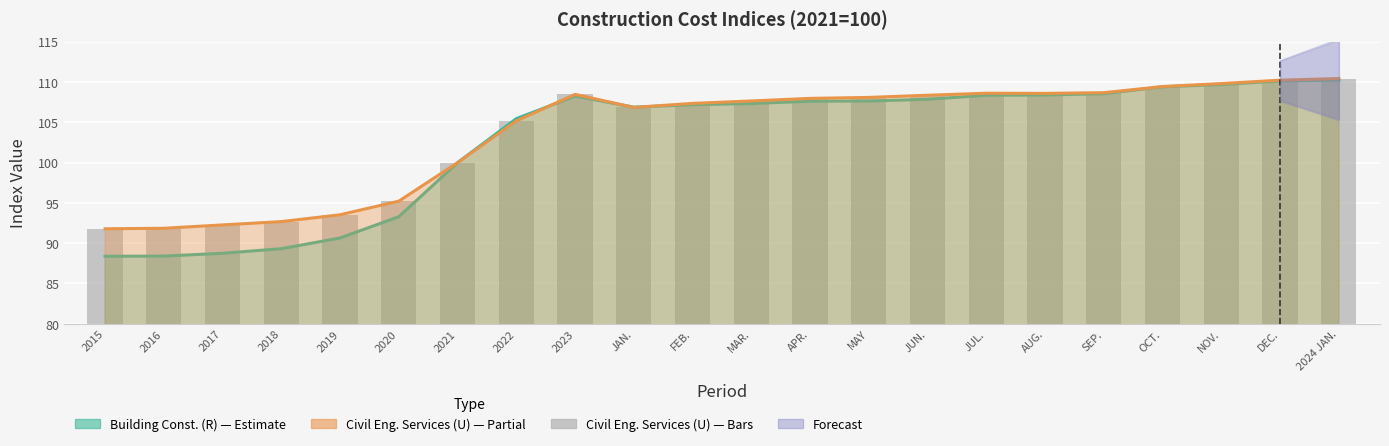

Reading left to right, extract all data points from this chart.

2015=91.8	2016=91.8	2017=92.3	2018=92.7	2019=93.5	2020=95.2	2021=100.0	2022=105.2	2023=108.5	JAN.=106.8	FEB.=107.3	MAR.=107.7	APR.=108.0	MAY=108.1	JUN.=108.4	JUL.=108.6	AUG.=108.6	SEP.=108.7	OCT.=109.4	NOV.=109.8	DEC.=110.2	2024 JAN.=110.4